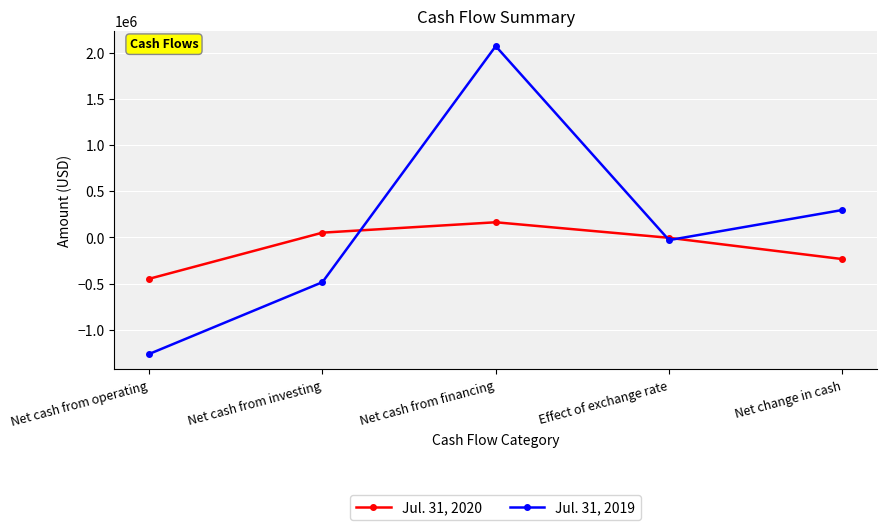

What are all the series names shown in the legend?

Jul. 31, 2020, Jul. 31, 2019